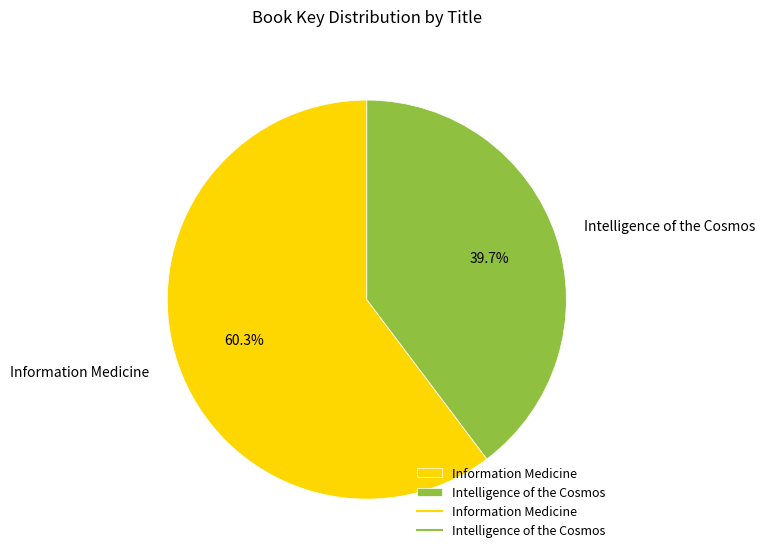

Which category has the biggest portion of the pie?

Information Medicine